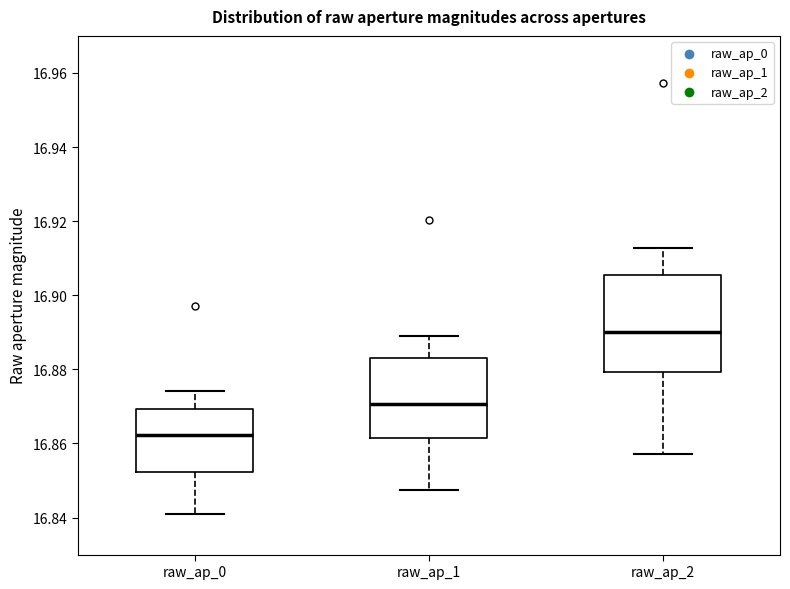

Reading left to right, read every box against the y-axis: the position of its median line, the range the box covers, and the ends of its whiskers. The values are not printed on the chart, so give them approximately, as read against the axis.

raw_ap_0: median 16.862, box 16.852 to 16.870, whiskers 16.840 to 16.874
raw_ap_1: median 16.870, box 16.862 to 16.884, whiskers 16.848 to 16.888
raw_ap_2: median 16.890, box 16.880 to 16.906, whiskers 16.858 to 16.912